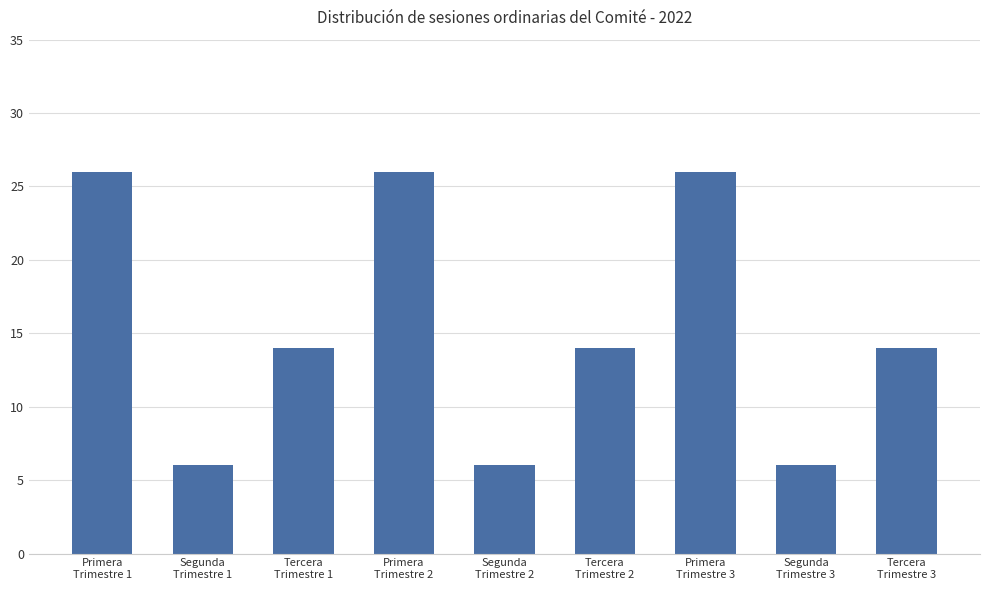

Are the bars horizontal?

No